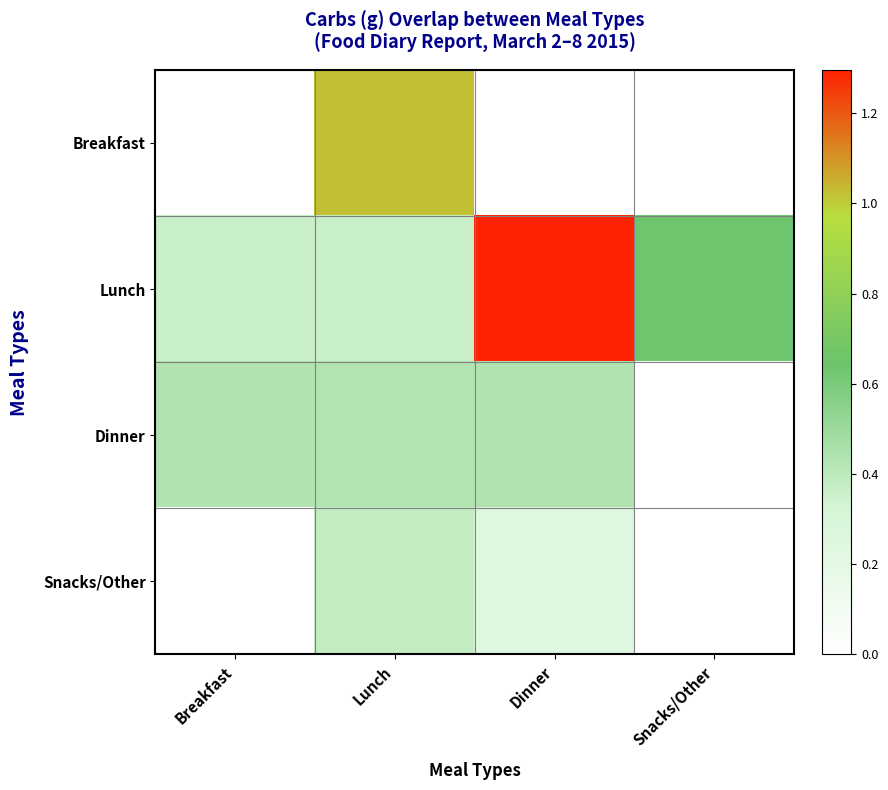

What is the difference between the highest and lowest values at Dinner?

1.3